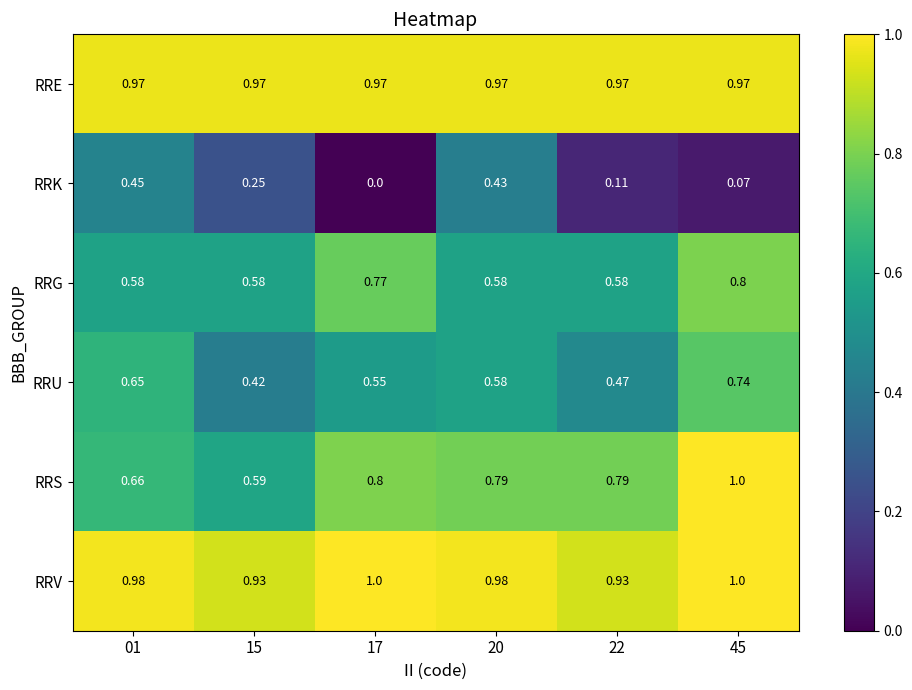

At how many categories does at least one series exceed 0?

6